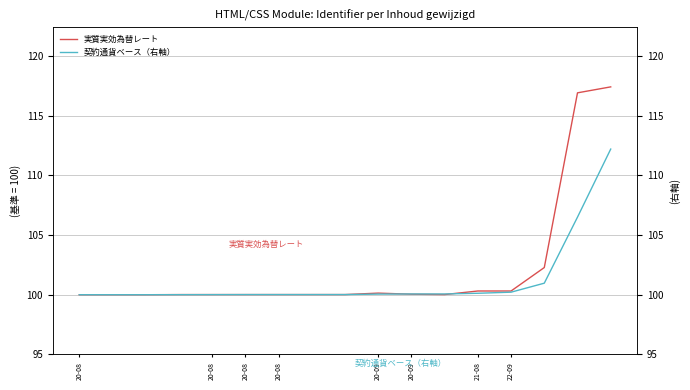

Is it true that 契約通貨ベース（右軸） equals 40.5 at 20-09?

False